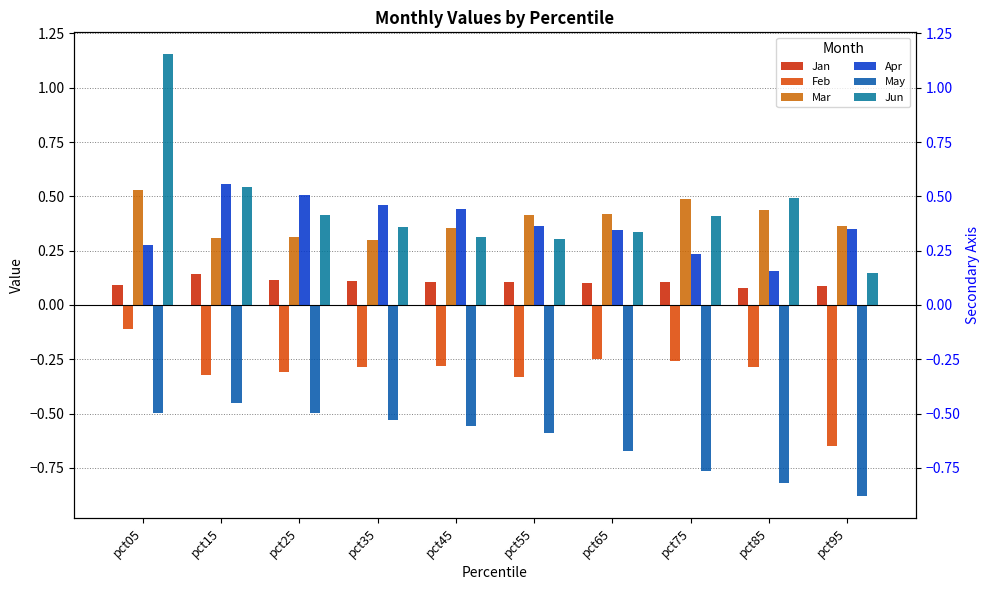

Which category has the lowest value in the Apr series?

pct85